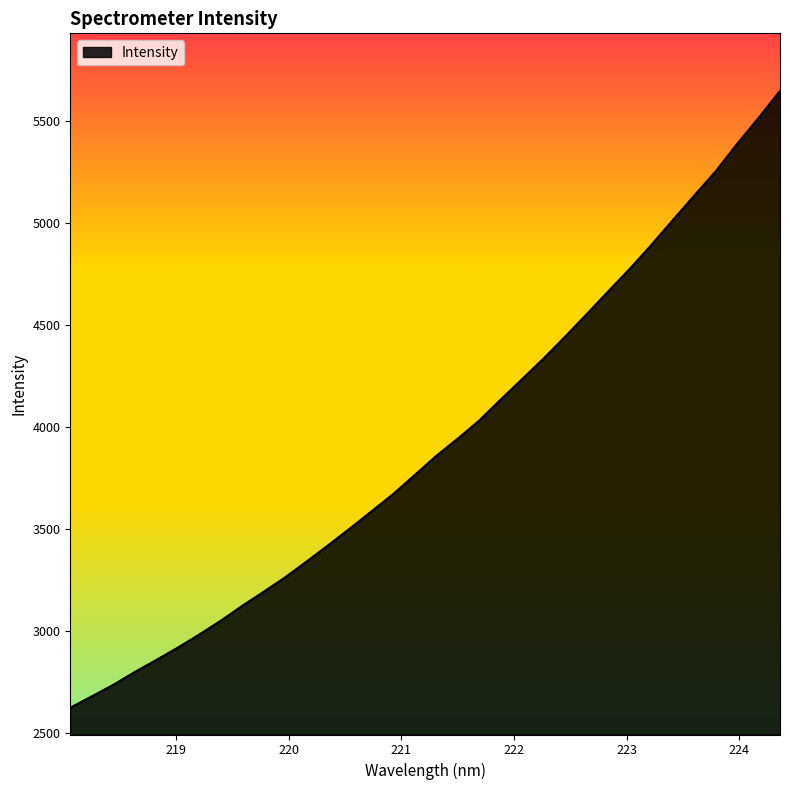

What is the sum of all values?

133335.5